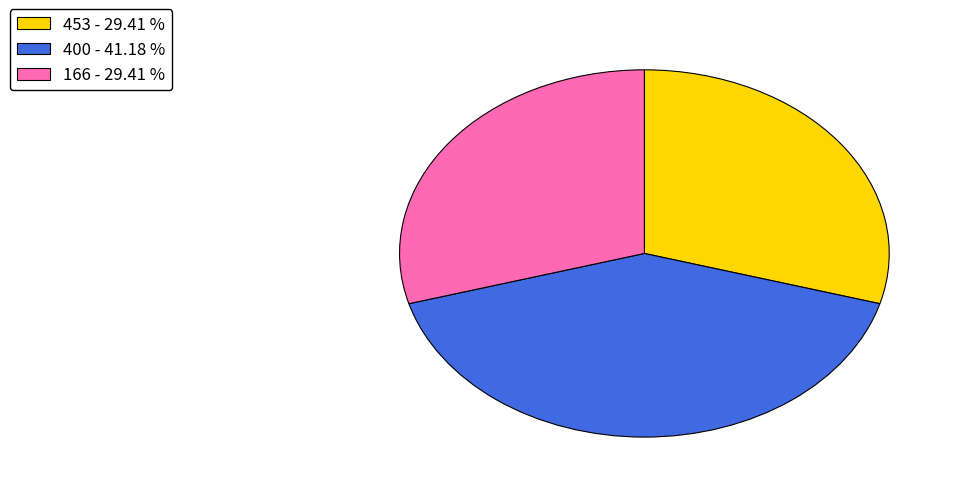

Count the number of slices in the pie.

3